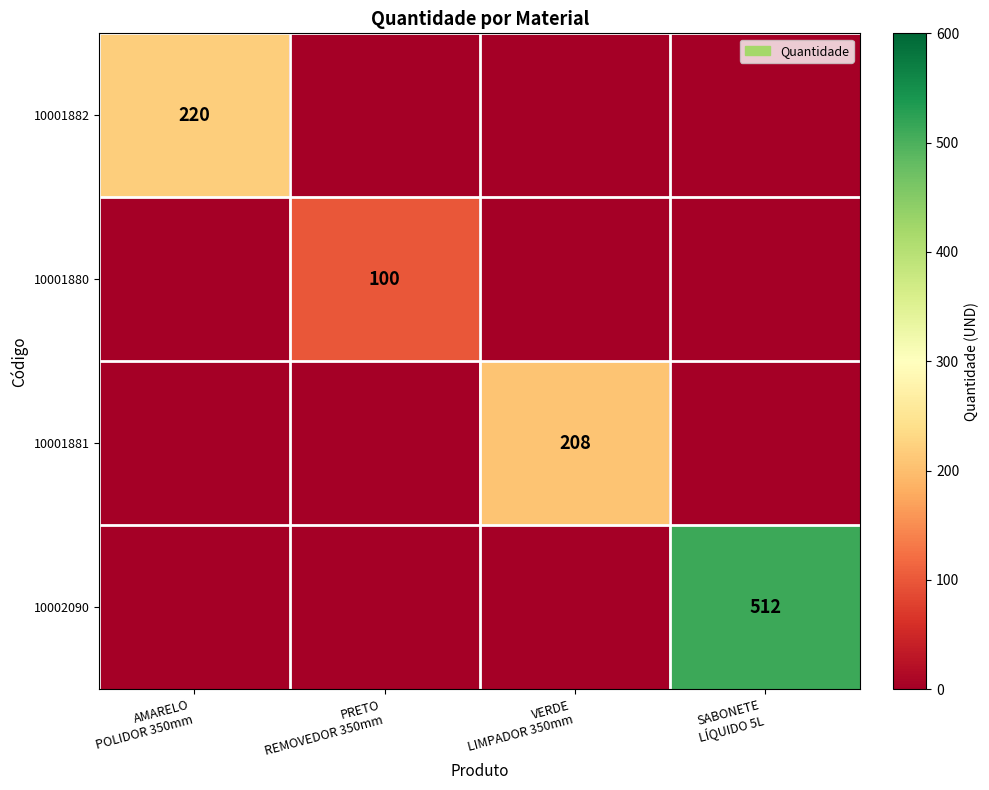

How many data points in 10001880 are above 0?

1